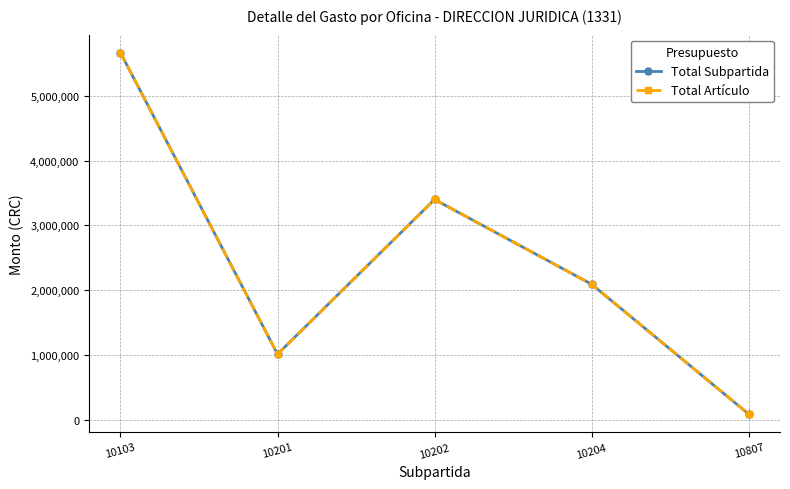

Count the Total Artículo values in the range 1011048 to 3398250.

3